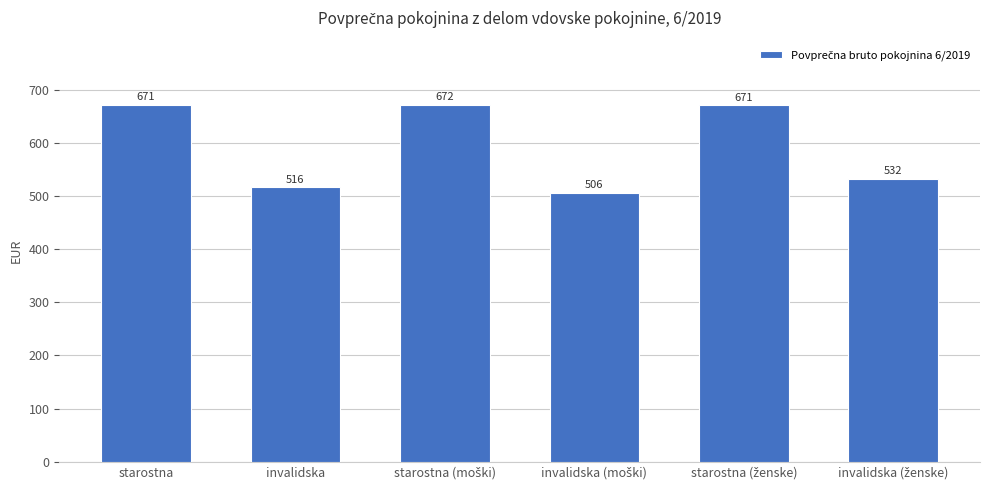

What is the difference between the maximum and minimum values?

166.0